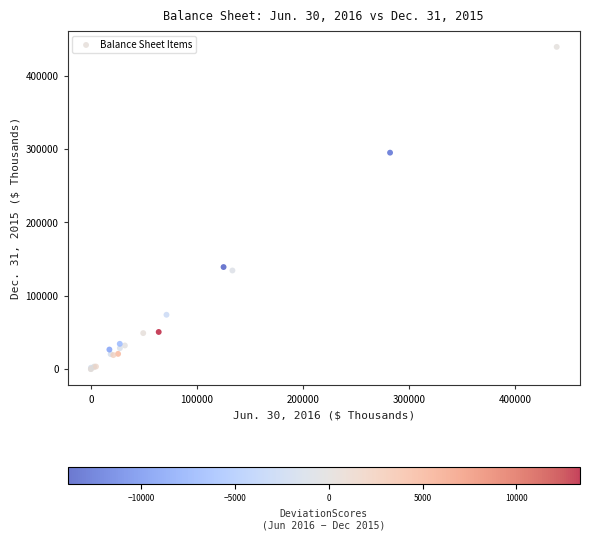

What Y value in the scatter plot is closest to 219556?

294969